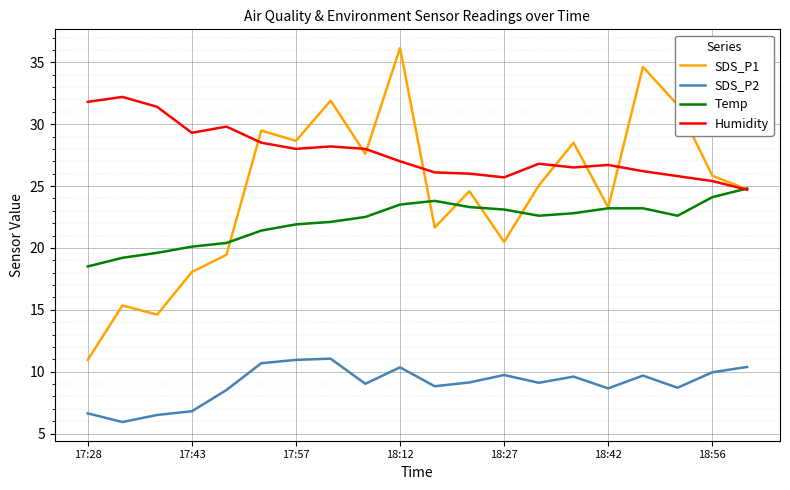

Which series has the largest range (max minus min)?

SDS_P1